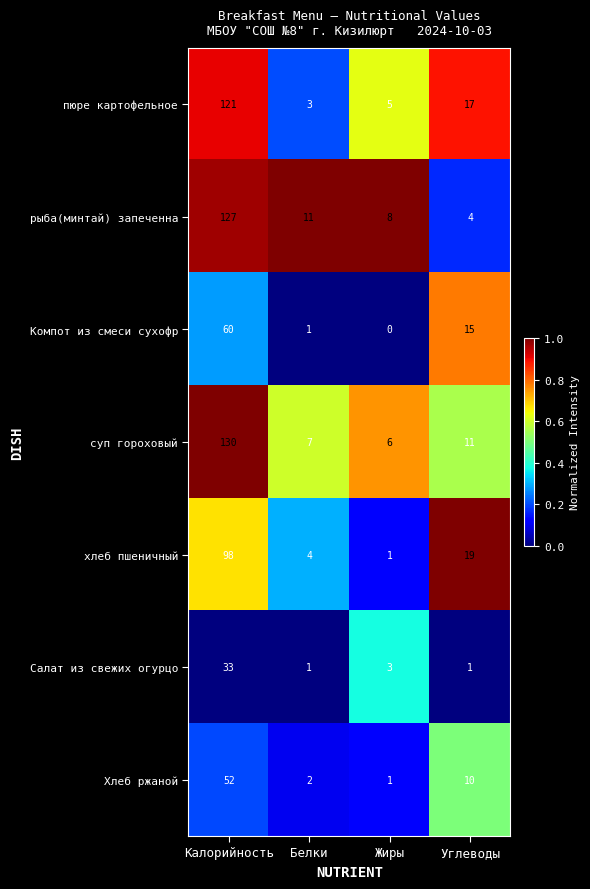

Reading left to right, transcribe all the data shown in this chart.

пюре картофельное: 121	3	5	17
рыба(минтай) запеченна: 127	11	8	4
Компот из смеси сухофр: 60	1	0	15
суп гороховый: 130	7	6	11
хлеб пшеничный: 98	4	1	19
Салат из свежих огурцо: 33	1	3	1
Хлеб ржаной: 52	2	1	10